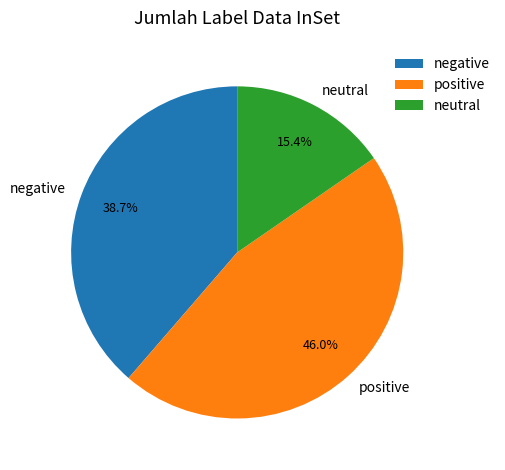

Which has a higher value, neutral or positive?

positive